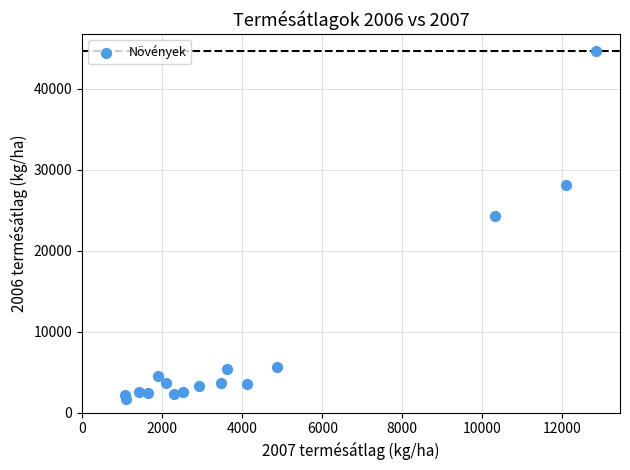

What Y value in the scatter plot is closest to 23145?

24300